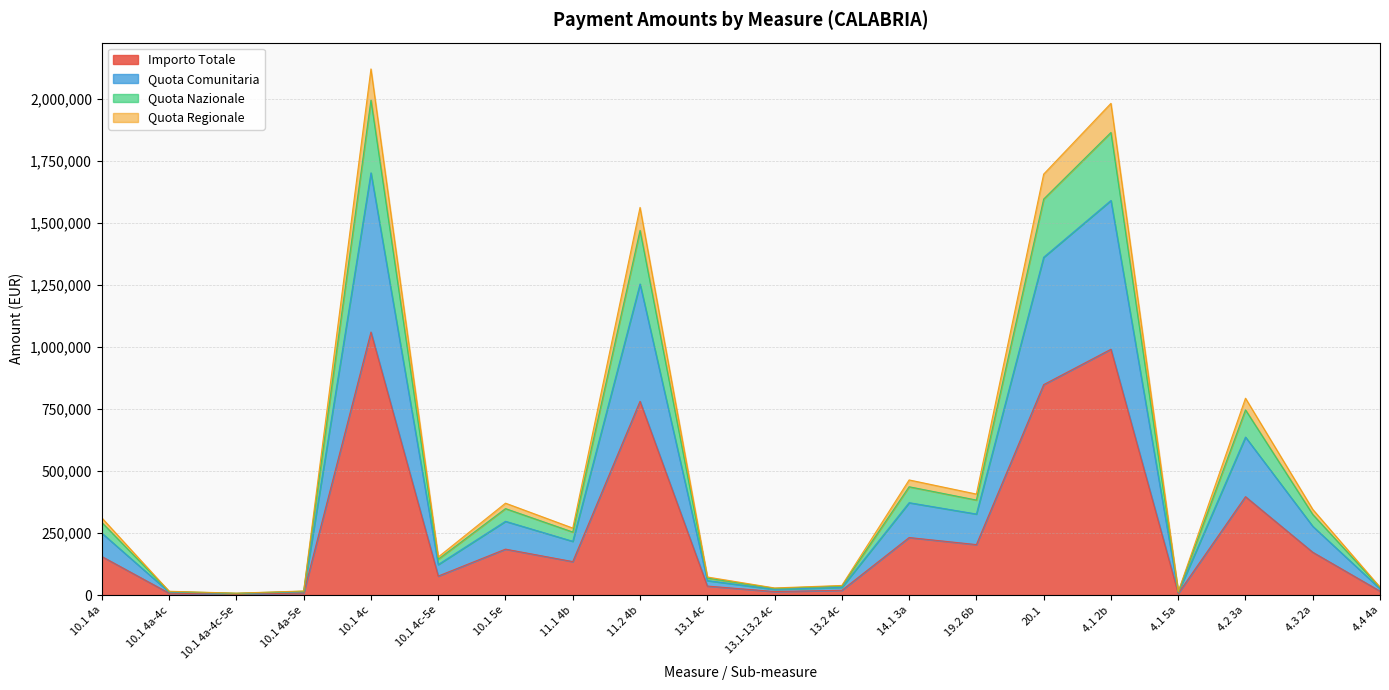

True or false: Quota Nazionale has more than 2 points higher than both neighbors.

True